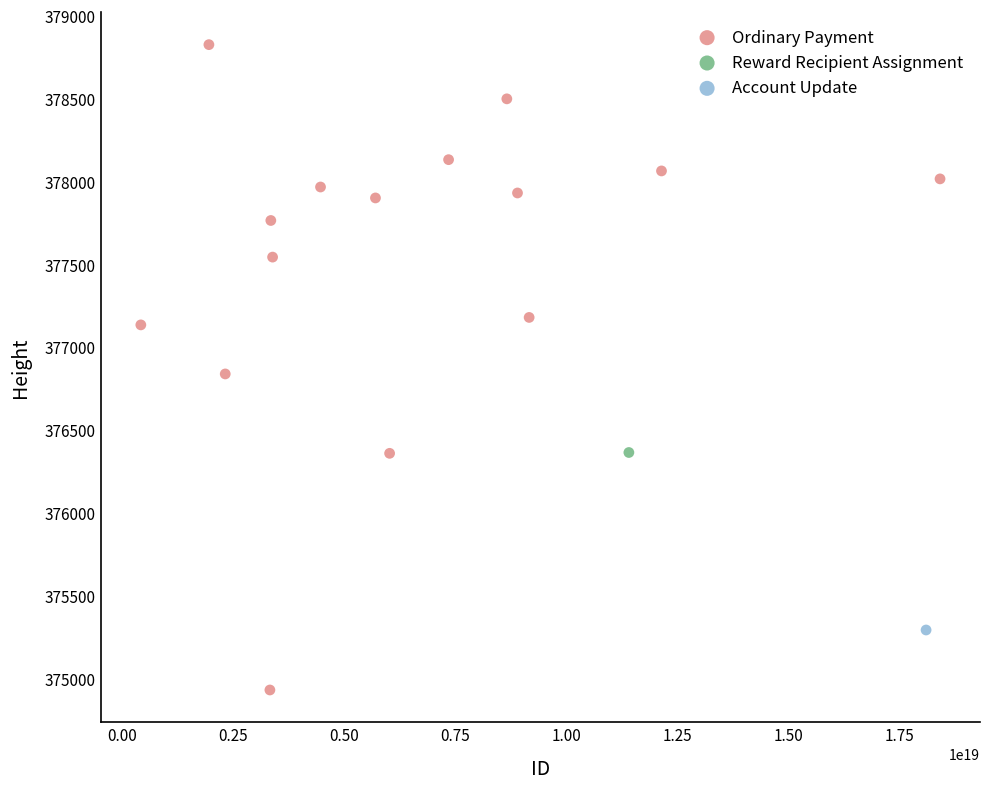

What are all the series names shown in the legend?

Ordinary Payment, Reward Recipient Assignment, Account Update